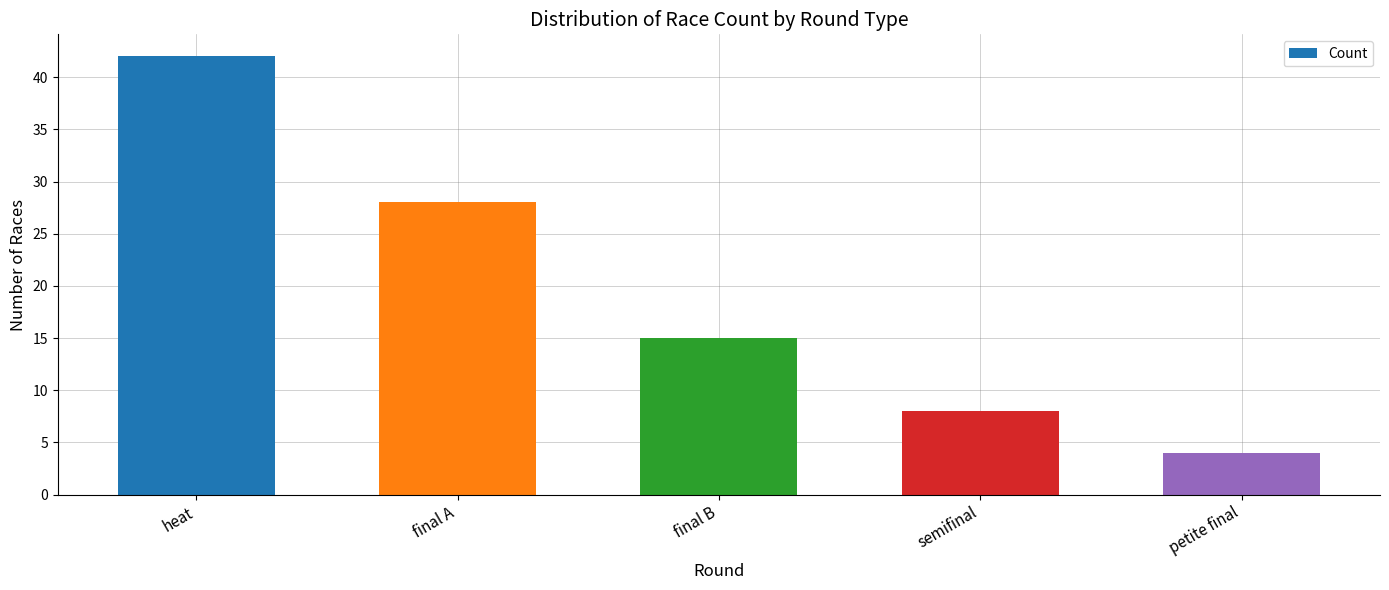

The value at final B is 15. True or false?

True